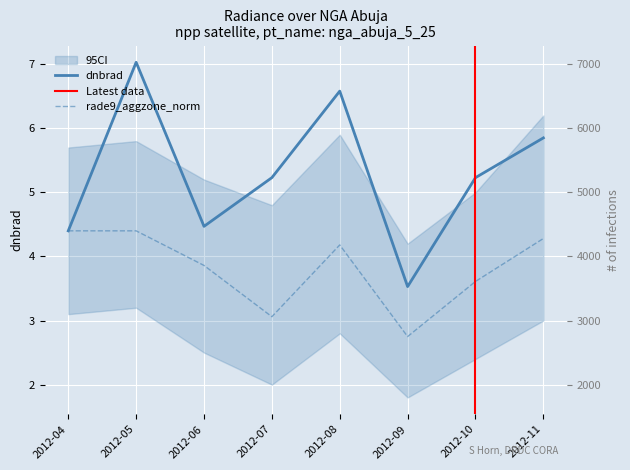

How many data points in rade9_aggzone_norm are less than 4?

4